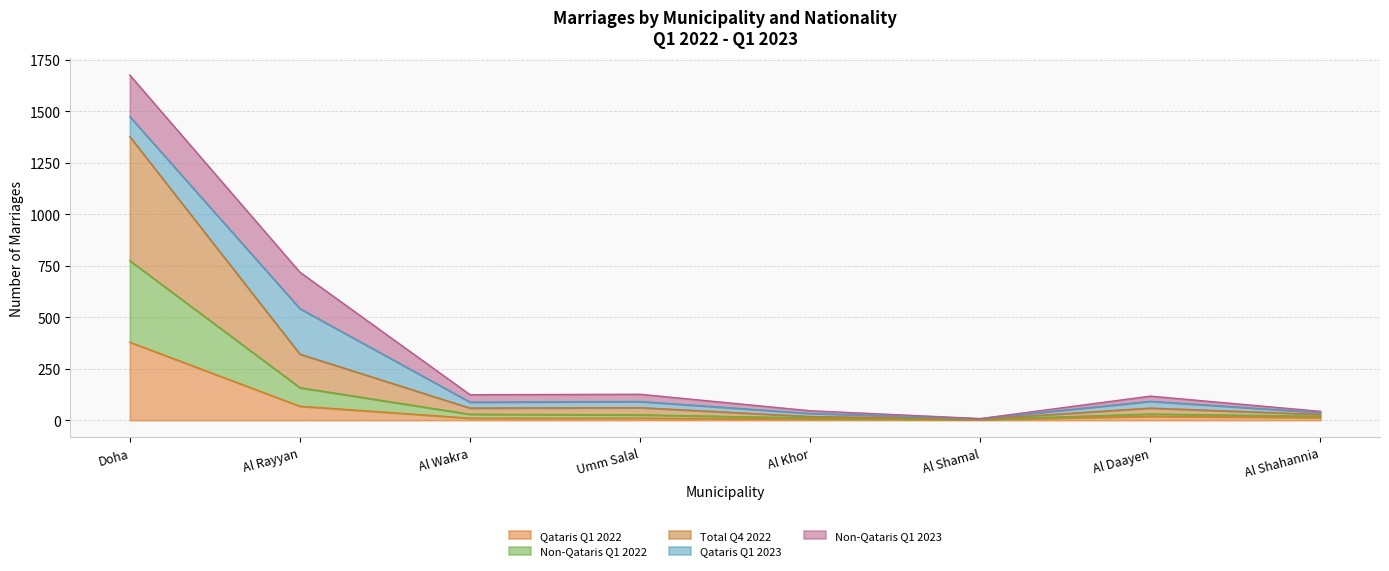

What is the label of the 4th point from the right?

Al Khor